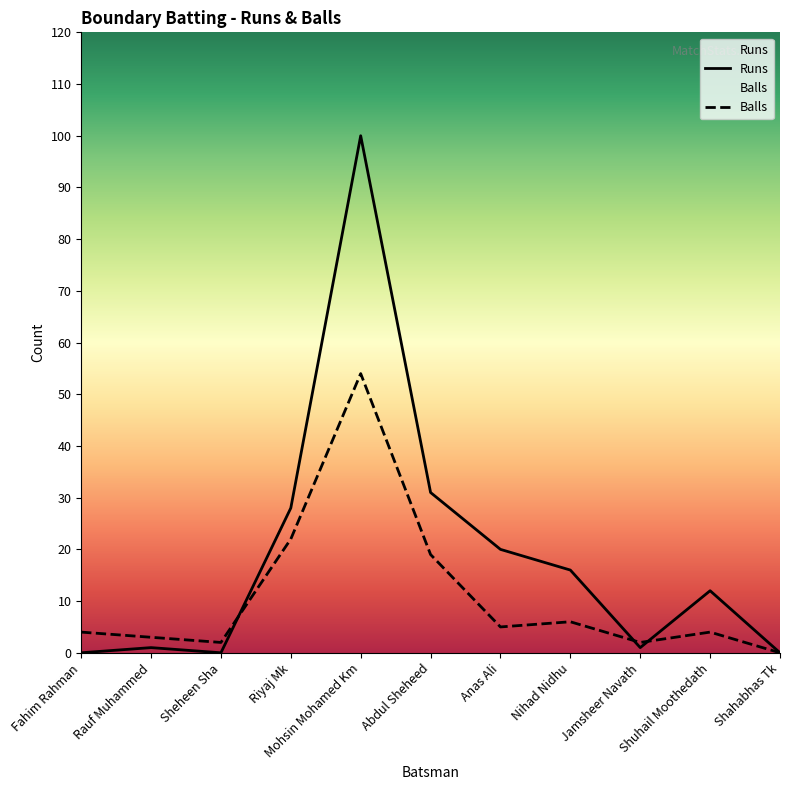

What position from the right is Riyaj Mk?

8